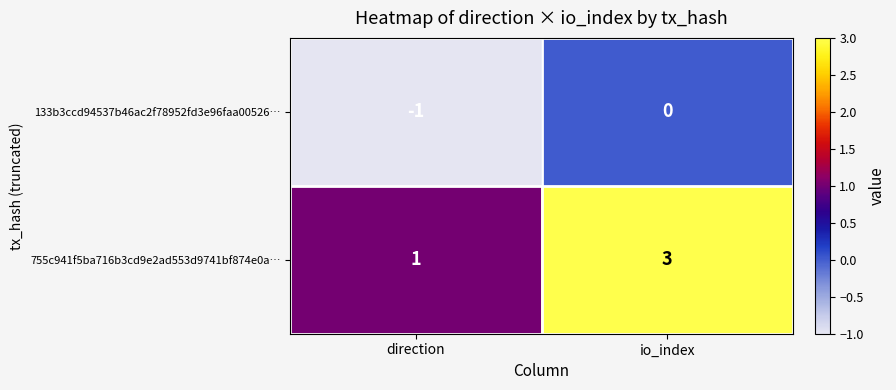

Which series changed the most between direction and io_index?

755c941f5ba716b3cd9e2ad553d9741bf874e0a…